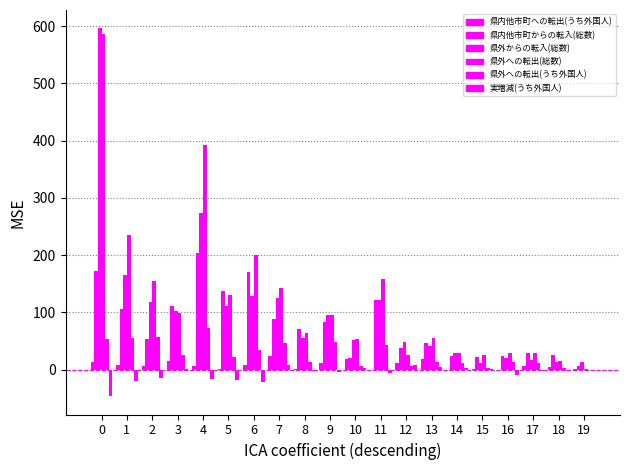

How many series are shown in this chart?

6